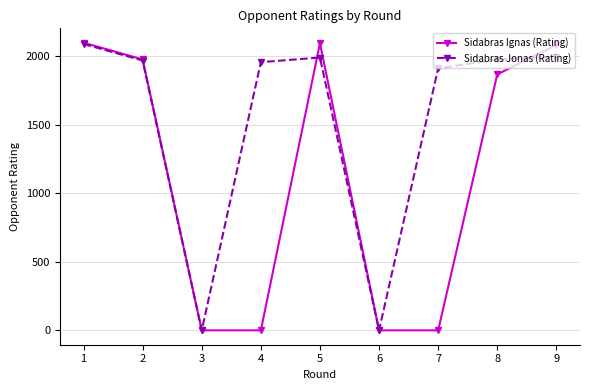

Between 2 and 6, which series saw the biggest shift?

Sidabras Ignas (Rating)